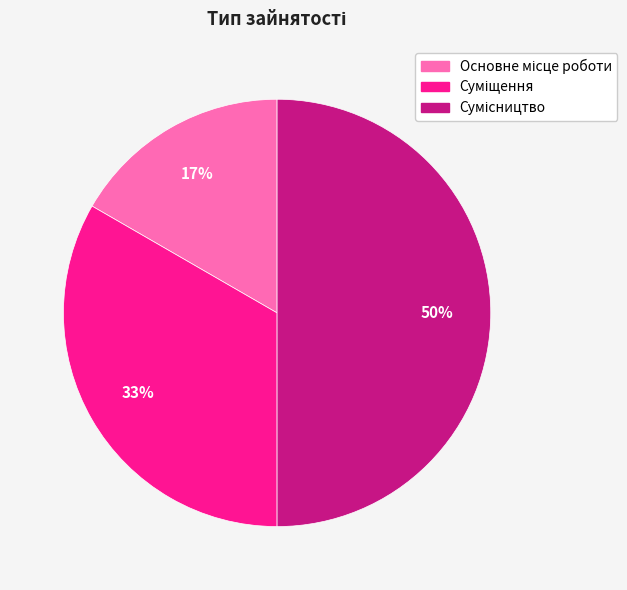

To the nearest percent, what is the difference between the largest and smallest slice percentages?

33%